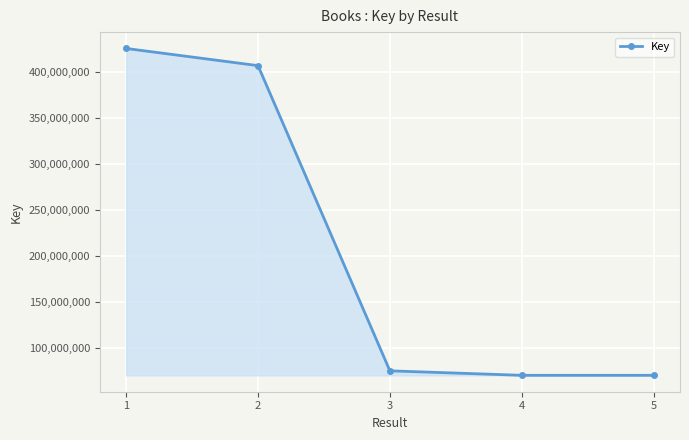

What value does the data have at 1, to the nearest 100?

425405700